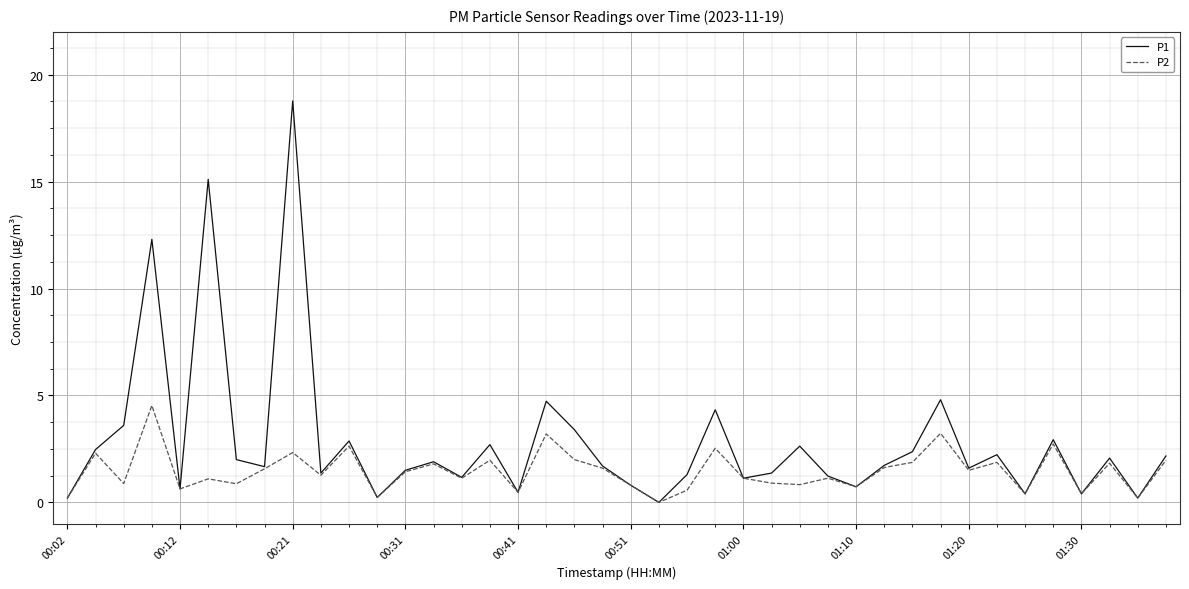

What is the greatest value displayed?

18.8